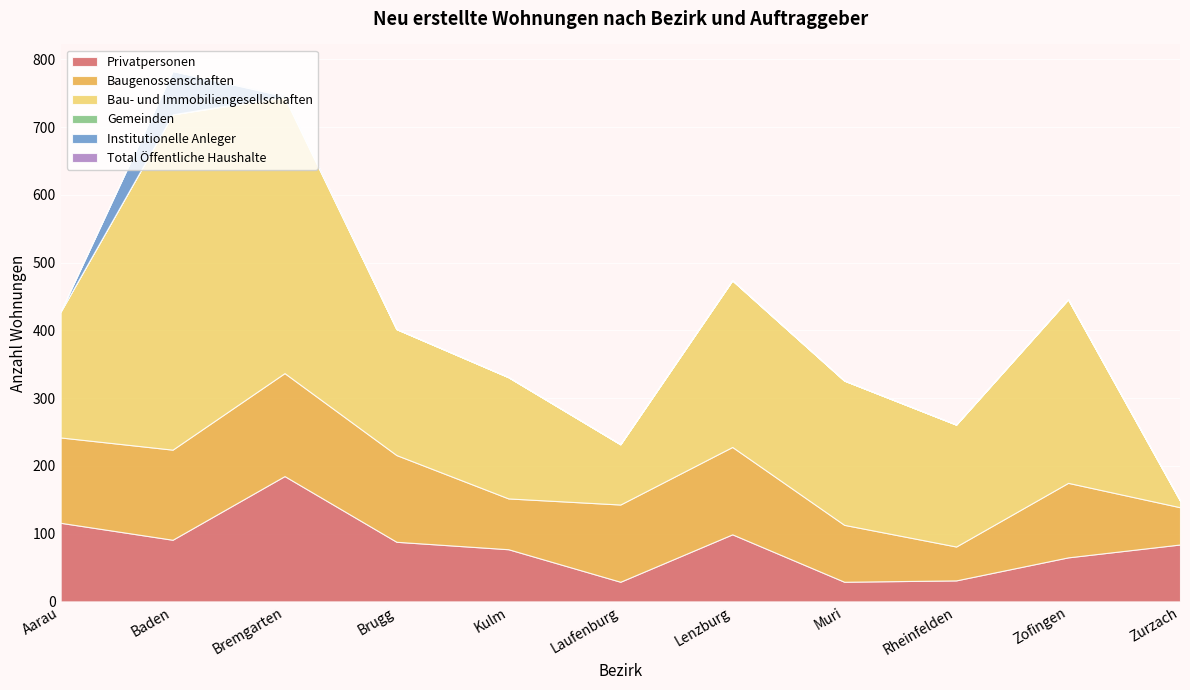

Reading left to right, transcribe all the data shown in this chart.

Privatpersonen: 116	91	185	88	77	29	99	29	31	65	84
Baugenossenschaften: 126	133	152	128	75	114	129	84	50	110	55
Bau- und Immobiliengesellschaften: 186	495	407	186	179	89	246	213	180	271	10
Gemeinden: 0	0	2	0	0	0	0	0	0	0	0
Institutionelle Anleger: 0	64	0	0	0	0	0	0	0	0	0
Total Öffentliche Haushalte: 0	0	2	0	0	0	0	0	0	0	0